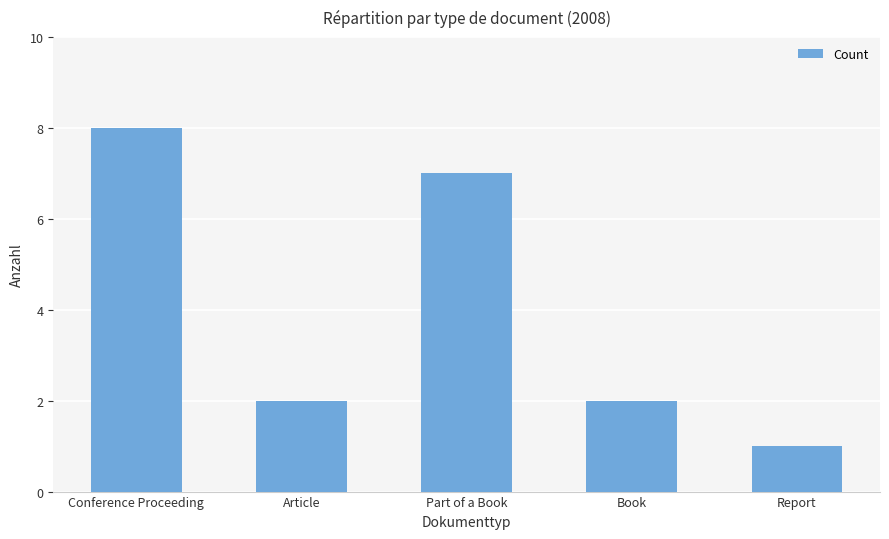

Reading right to left, what are all the values shown in this chart?

Report=1	Book=2	Part of a Book=7	Article=2	Conference Proceeding=8